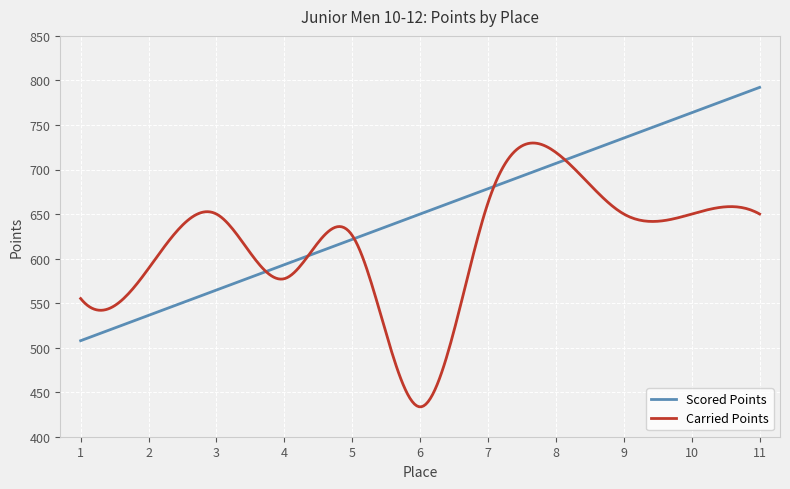

What is the average value of the Carried Points series?

615.6